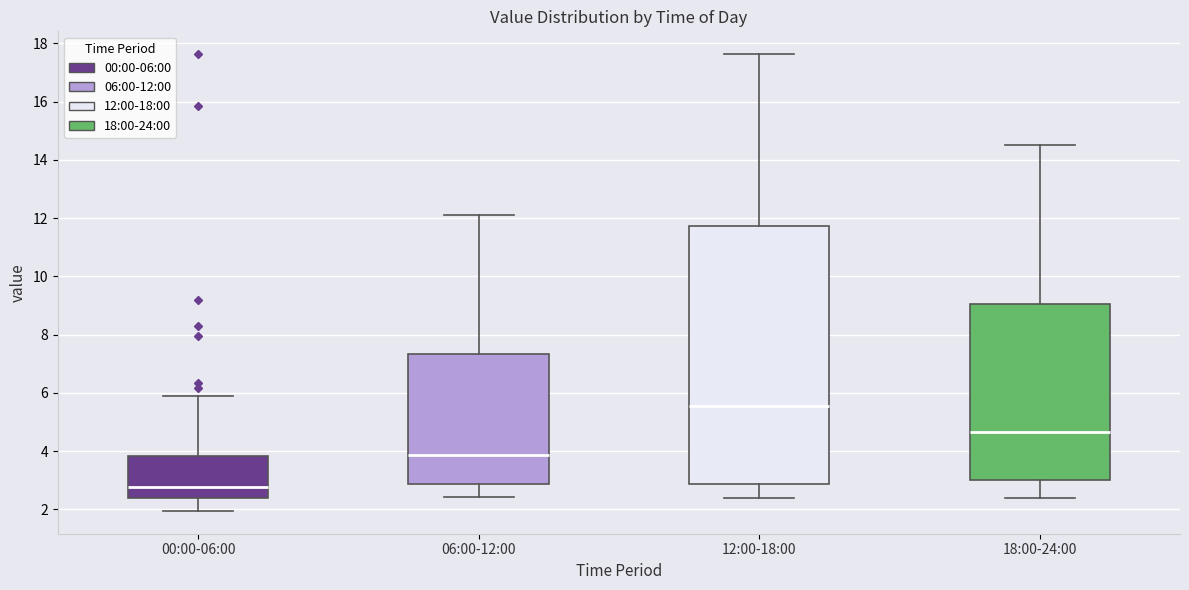

Reading left to right, transcribe this box plot: for each box, give where its median line is, the range the box spans, and where its two whiskers end, as read against the y-axis. The values are not printed on the chart, so give them approximately, as read against the axis.

00:00-06:00: median 2.8, box 2.4 to 3.8, whiskers 2.0 to 5.8
06:00-12:00: median 3.8, box 2.8 to 7.4, whiskers 2.4 to 12.2
12:00-18:00: median 5.6, box 2.8 to 11.8, whiskers 2.4 to 17.6
18:00-24:00: median 4.6, box 3.0 to 9.0, whiskers 2.4 to 14.6